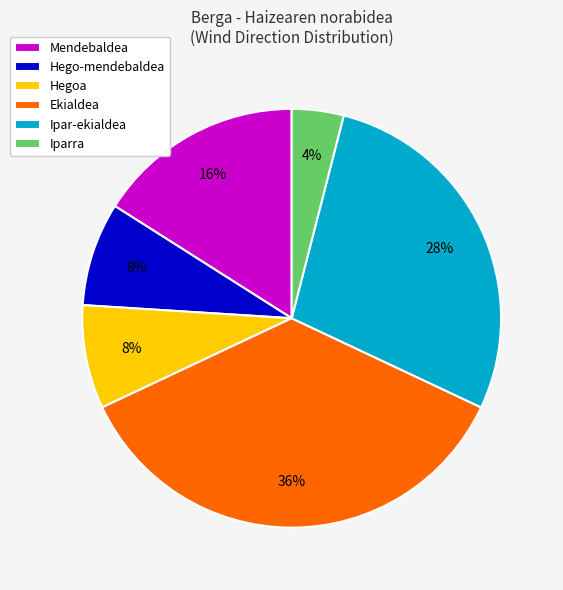

Does Hego-mendebaldea represent more than half of the total?

No